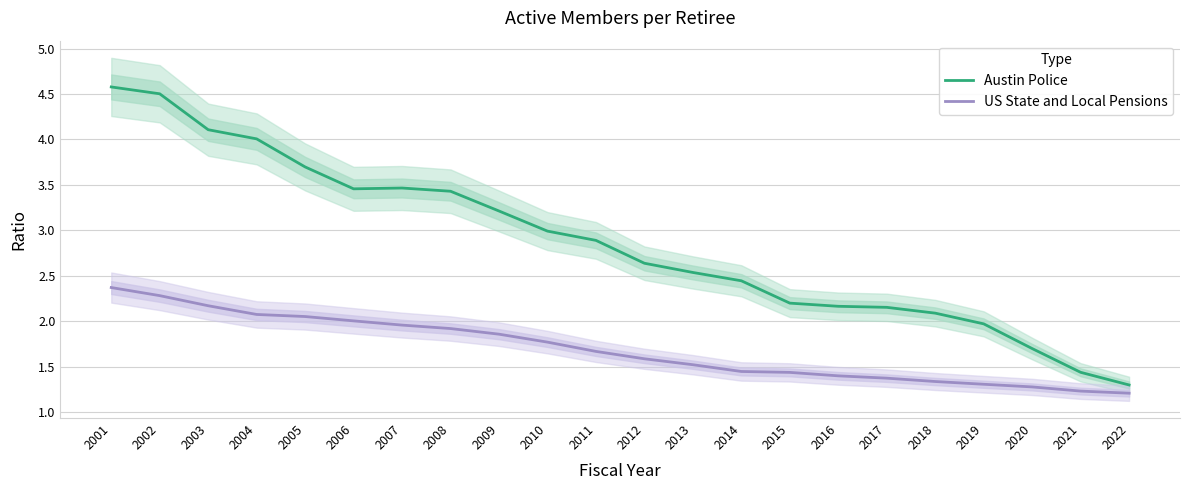

Reading left to right, what are all the values shown in this chart?

Austin Police: 2001=4.6	2002=4.5	2003=4.1	2004=4.0	2005=3.7	2006=3.5	2007=3.5	2008=3.4	2009=3.2	2010=3.0	2011=2.9	2012=2.6	2013=2.5	2014=2.4	2015=2.2	2016=2.2	2017=2.2	2018=2.1	2019=2.0	2020=1.7	2021=1.4	2022=1.3
US State and Local Pensions: 2001=2.4	2002=2.3	2003=2.2	2004=2.1	2005=2.1	2006=2.0	2007=2.0	2008=1.9	2009=1.9	2010=1.8	2011=1.7	2012=1.6	2013=1.5	2014=1.4	2015=1.4	2016=1.4	2017=1.4	2018=1.3	2019=1.3	2020=1.3	2021=1.2	2022=1.2